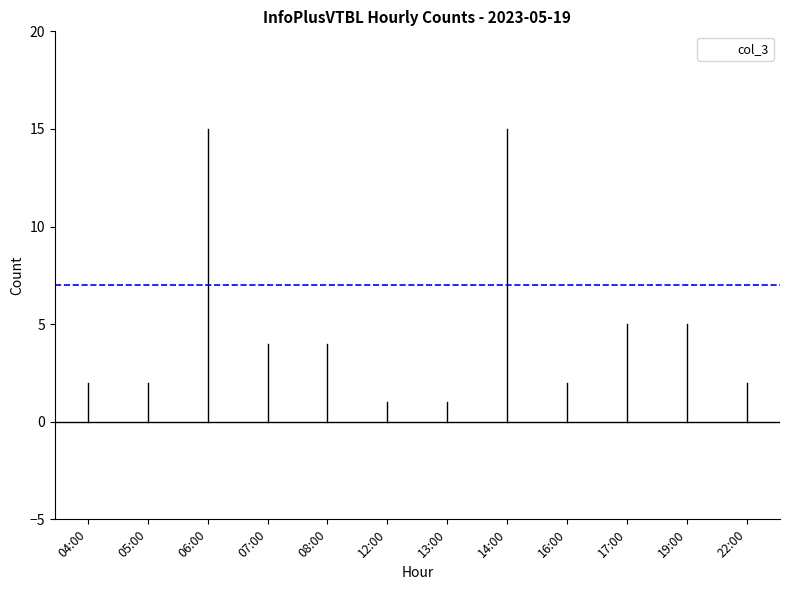

Is it true that the value at 19:00 is 8?

False